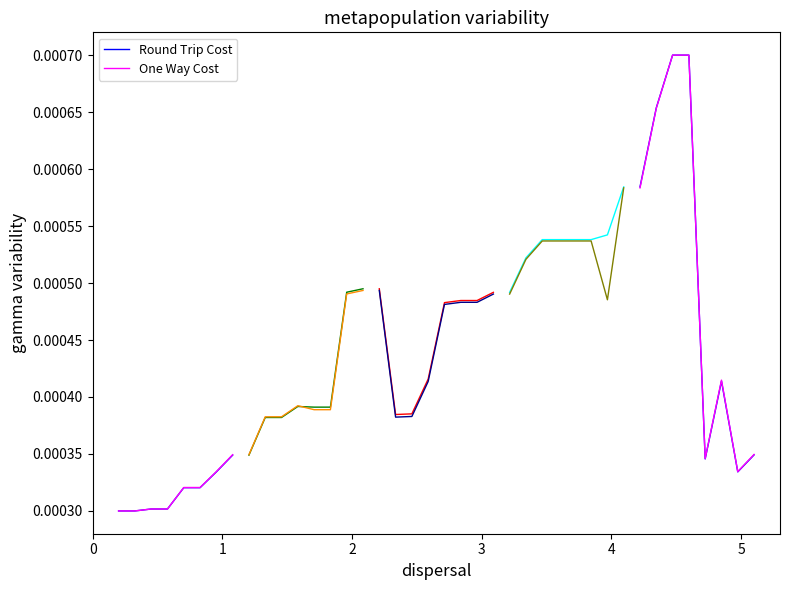

Is the value of Round Trip Cost at 3 greater than the value of One Way Cost at 7?

No